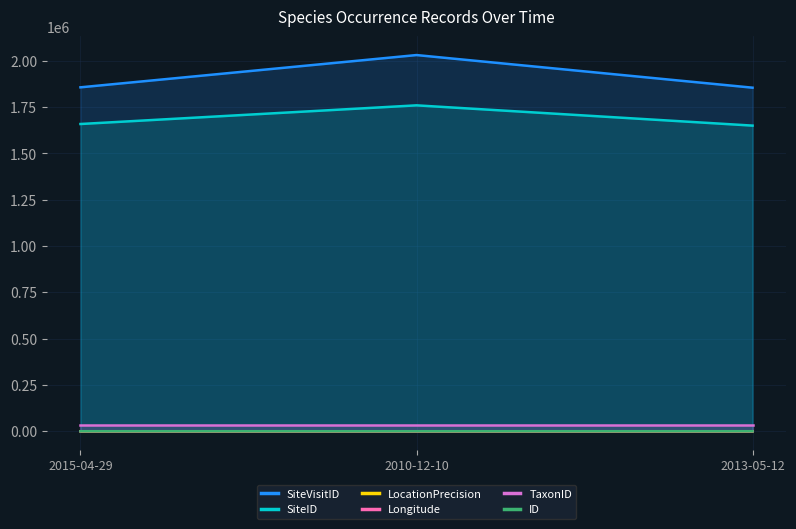

What is the spread (max minus min) of values at 2015-04-29?

1856625.0